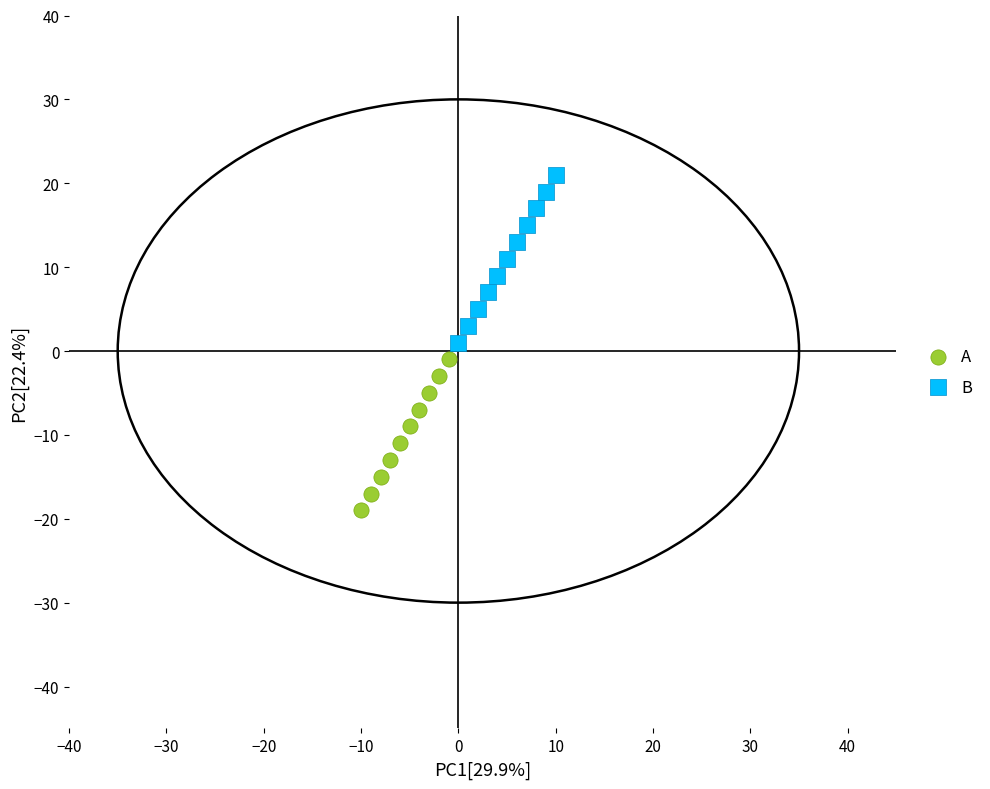

What are all the series names shown in the legend?

A, B